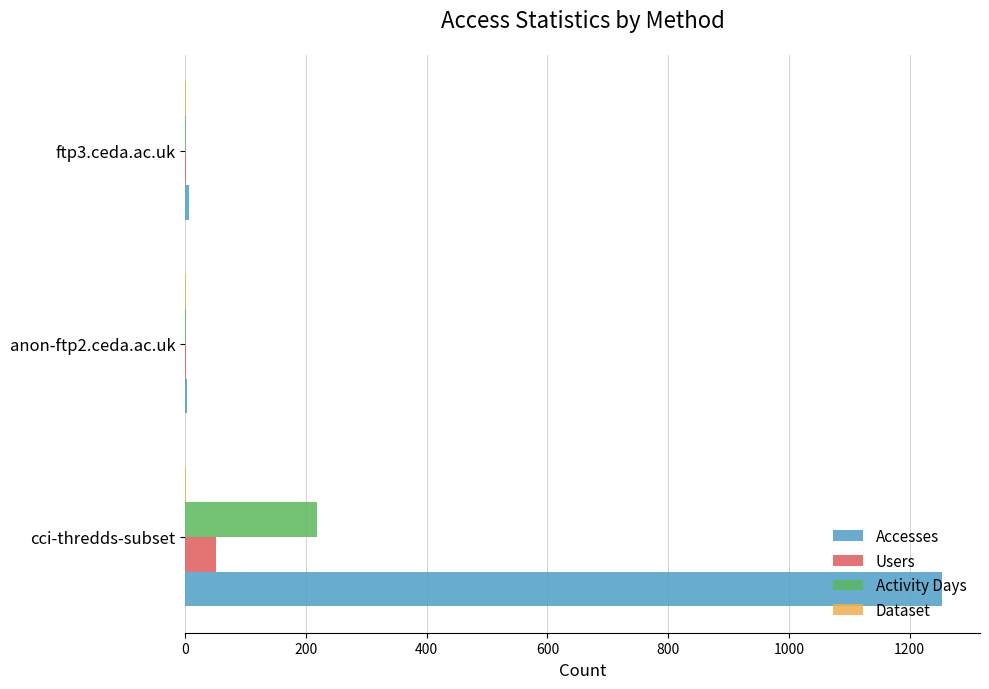

What is the sum of all Activity Days values?

220